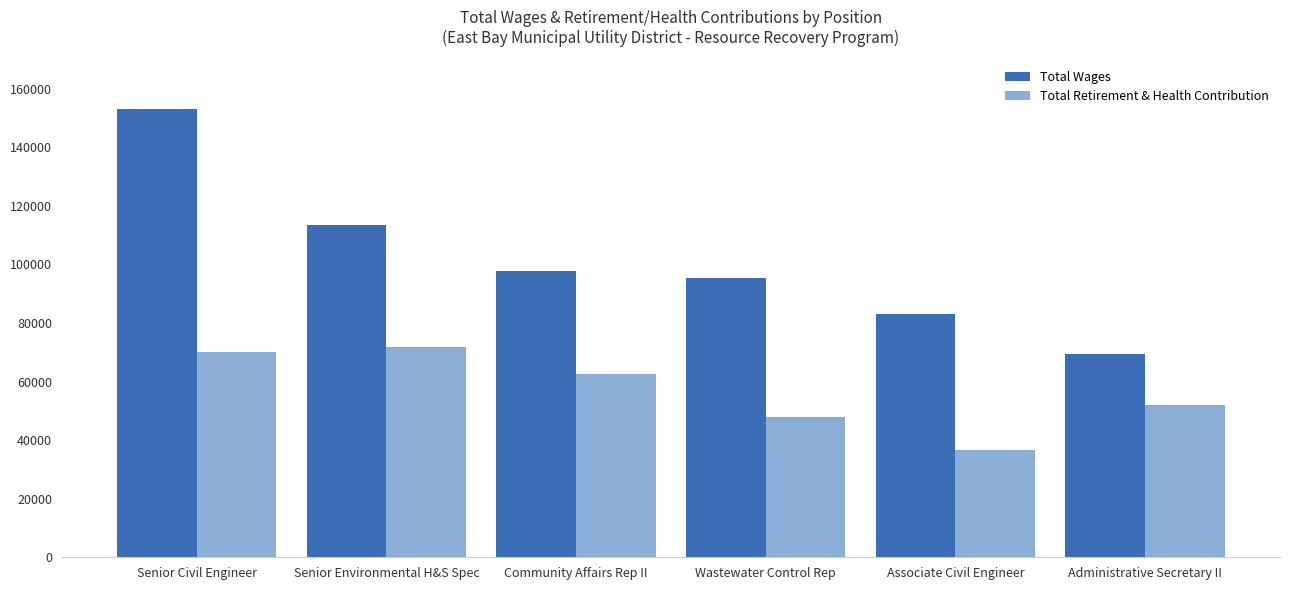

At which label is Total Wages closest to 111288?

Senior Environmental H&S Spec